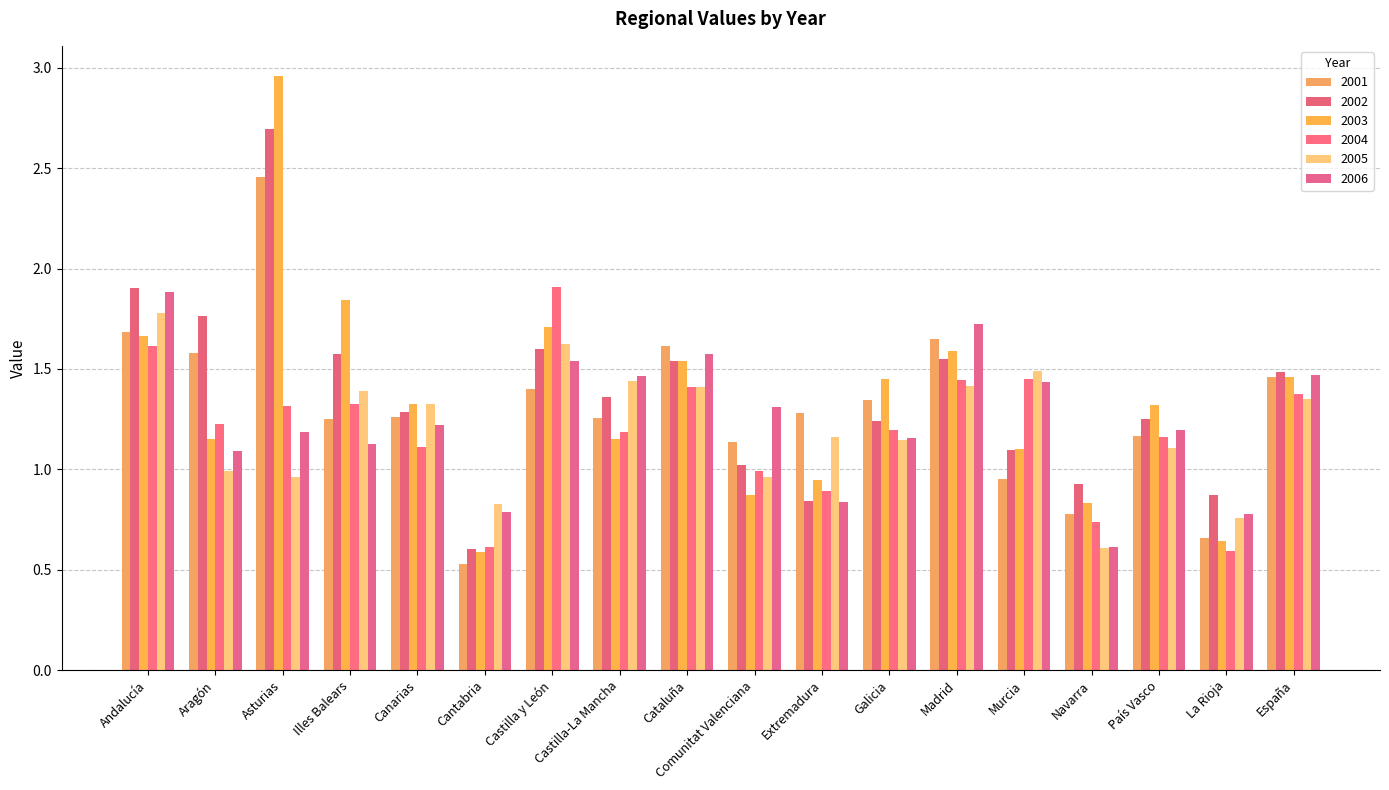

At Cataluña, list the series in order from smallest to largest.

2004, 2005, 2002, 2003, 2006, 2001